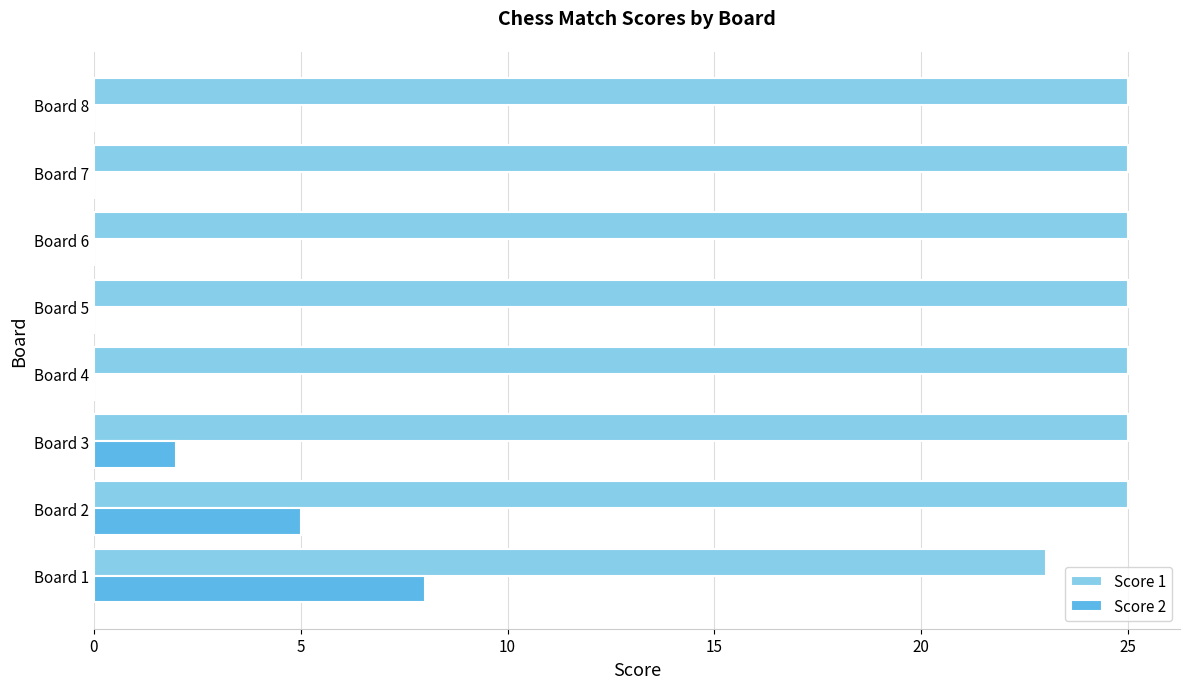

Which series has the largest total across all categories?

Score 1